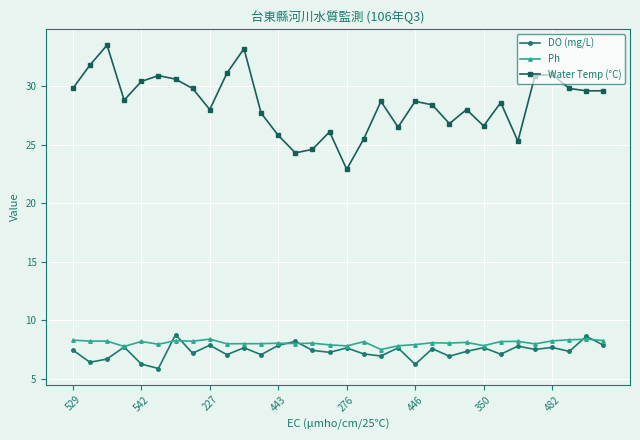

What is the value of the Ph point at the 24th from the left?

8.1